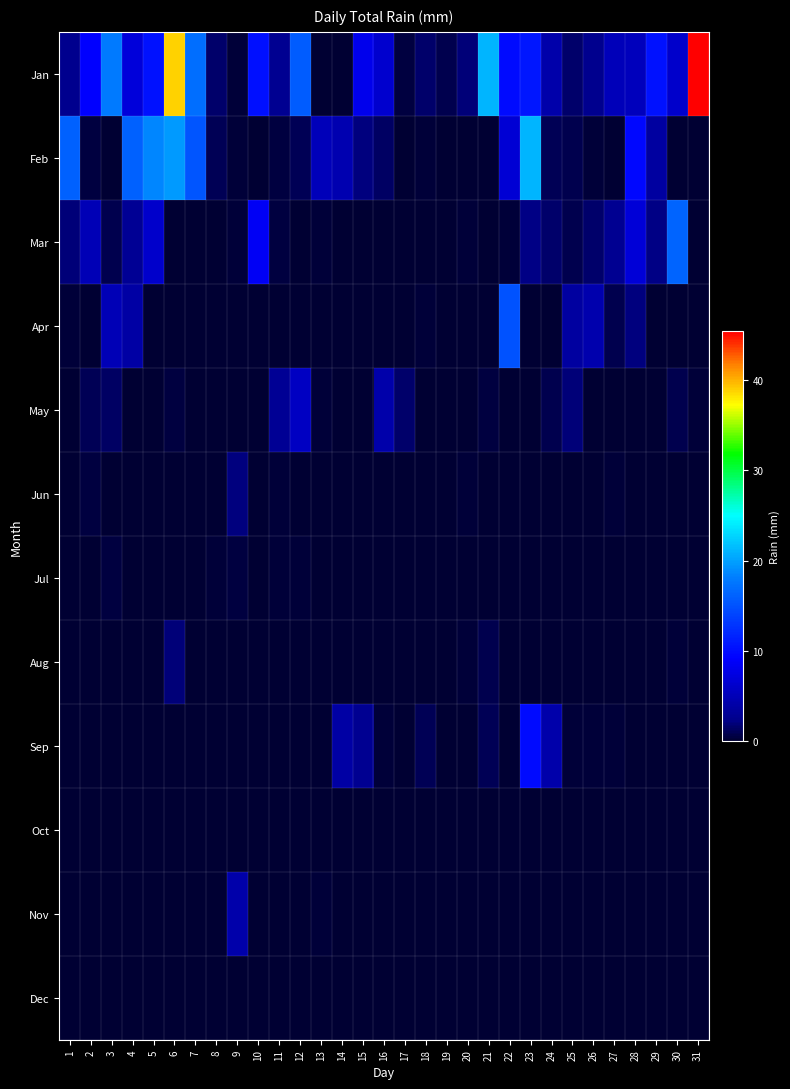

Reading left to right, transcribe all the data shown in this chart.

Jan: 1=2.5	2=9.1	3=17.8	4=7.1	5=10.4	6=38.9	7=17.0	8=1.5	9=0.2	10=10.2	11=2.8	12=15.8	13=0.0	14=0.0	15=8.1	16=6.3	17=0.5	18=1.5	19=0.8	20=1.8	21=21.1	22=9.9	23=10.7	24=4.1	25=1.5	26=2.5	27=5.1	28=5.3	29=10.4	30=6.1	31=45.5
Feb: 1=16.0	2=0.5	3=0.0	4=16.0	5=18.5	6=19.6	7=15.2	8=1.0	9=0.2	10=0.0	11=0.5	12=1.0	13=5.1	14=4.6	15=2.0	16=1.3	17=0.0	18=0.2	19=0.0	20=0.0	21=0.0	22=6.6	23=21.1	24=1.0	25=0.8	26=0.2	27=0.0	28=9.7	29=3.6	30=0.0	31=0.0
Mar: 1=1.8	2=4.8	3=0.8	4=3.0	5=6.1	6=0.0	7=0.0	8=0.0	9=0.2	10=8.6	11=0.5	12=0.0	13=0.2	14=0.0	15=0.0	16=0.0	17=0.0	18=0.0	19=0.0	20=0.2	21=0.0	22=0.2	23=2.3	24=1.5	25=0.8	26=1.5	27=2.8	28=6.9	29=2.3	30=16.3	31=0.0
Apr: 1=0.2	2=0.0	3=4.8	4=3.8	5=0.0	6=0.0	7=0.0	8=0.0	9=0.0	10=0.0	11=0.0	12=0.0	13=0.0	14=0.0	15=0.0	16=0.0	17=0.0	18=0.2	19=0.0	20=0.0	21=0.0	22=15.0	23=0.0	24=0.0	25=3.6	26=4.3	27=0.8	28=2.0	29=0.0	30=0.0	31=0.0
May: 1=0.0	2=1.0	3=1.3	4=0.0	5=0.0	6=0.5	7=0.0	8=0.0	9=0.0	10=0.0	11=3.0	12=5.6	13=0.2	14=0.0	15=0.0	16=4.1	17=1.5	18=0.0	19=0.0	20=0.0	21=0.5	22=0.0	23=0.0	24=0.8	25=1.8	26=0.0	27=0.0	28=0.0	29=0.0	30=0.8	31=0.2
Jun: 1=0.0	2=0.5	3=0.0	4=0.0	5=0.0	6=0.0	7=0.0	8=0.0	9=2.0	10=0.0	11=0.2	12=0.0	13=0.0	14=0.0	15=0.0	16=0.0	17=0.0	18=0.0	19=0.0	20=0.2	21=0.0	22=0.0	23=0.0	24=0.0	25=0.0	26=0.0	27=0.2	28=0.0	29=0.0	30=0.0	31=0.0
Jul: 1=0.0	2=0.0	3=0.5	4=0.0	5=0.0	6=0.0	7=0.0	8=0.2	9=0.5	10=0.0	11=0.2	12=0.2	13=0.0	14=0.0	15=0.0	16=0.0	17=0.0	18=0.0	19=0.0	20=0.0	21=0.0	22=0.0	23=0.0	24=0.0	25=0.0	26=0.0	27=0.0	28=0.0	29=0.0	30=0.0	31=0.0
Aug: 1=0.0	2=0.0	3=0.0	4=0.0	5=0.0	6=1.8	7=0.0	8=0.0	9=0.0	10=0.0	11=0.0	12=0.0	13=0.0	14=0.0	15=0.0	16=0.0	17=0.0	18=0.0	19=0.0	20=0.2	21=0.8	22=0.0	23=0.0	24=0.0	25=0.0	26=0.0	27=0.0	28=0.0	29=0.0	30=0.2	31=0.0
Sep: 1=0.0	2=0.0	3=0.0	4=0.0	5=0.0	6=0.0	7=0.0	8=0.0	9=0.0	10=0.0	11=0.0	12=0.0	13=0.0	14=3.8	15=2.8	16=0.2	17=0.0	18=1.0	19=0.0	20=0.0	21=1.0	22=0.0	23=9.9	24=4.1	25=0.2	26=0.2	27=0.2	28=0.0	29=0.0	30=0.0	31=0.0
Oct: 1=0.0	2=0.0	3=0.0	4=0.0	5=0.0	6=0.0	7=0.0	8=0.0	9=0.0	10=0.0	11=0.0	12=0.0	13=0.0	14=0.0	15=0.0	16=0.0	17=0.0	18=0.0	19=0.0	20=0.0	21=0.0	22=0.0	23=0.0	24=0.0	25=0.0	26=0.0	27=0.0	28=0.0	29=0.0	30=0.0	31=0.0
Nov: 1=0.0	2=0.0	3=0.0	4=0.0	5=0.0	6=0.0	7=0.0	8=0.0	9=4.1	10=0.0	11=0.0	12=0.0	13=0.2	14=0.0	15=0.0	16=0.0	17=0.0	18=0.0	19=0.0	20=0.0	21=0.0	22=0.0	23=0.0	24=0.0	25=0.0	26=0.0	27=0.0	28=0.0	29=0.0	30=0.0	31=0.0
Dec: 1=0.0	2=0.0	3=0.0	4=0.0	5=0.0	6=0.0	7=0.0	8=0.0	9=0.0	10=0.0	11=0.0	12=0.0	13=0.0	14=0.0	15=0.0	16=0.0	17=0.0	18=0.0	19=0.0	20=0.0	21=0.0	22=0.0	23=0.0	24=0.0	25=0.0	26=0.0	27=0.0	28=0.0	29=0.0	30=0.0	31=0.0